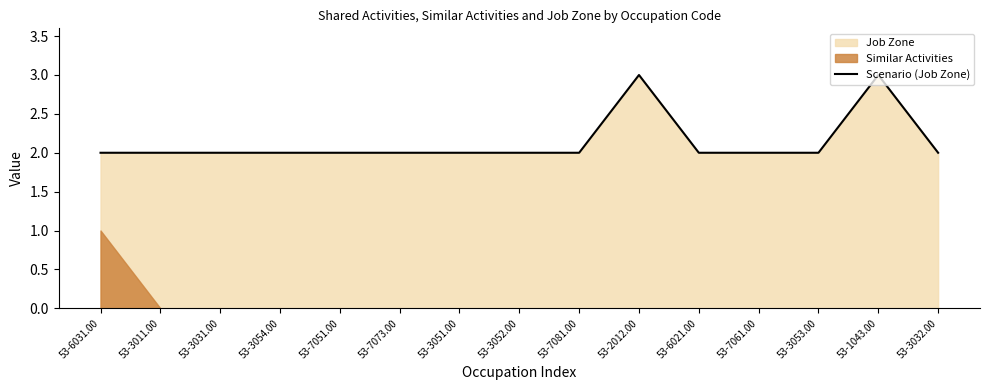

Rank the categories by value from lowest to highest.

53-6031.00, 53-3011.00, 53-3031.00, 53-3054.00, 53-7051.00, 53-7073.00, 53-3051.00, 53-3052.00, 53-7081.00, 53-6021.00, 53-7061.00, 53-3053.00, 53-3032.00, 53-2012.00, 53-1043.00